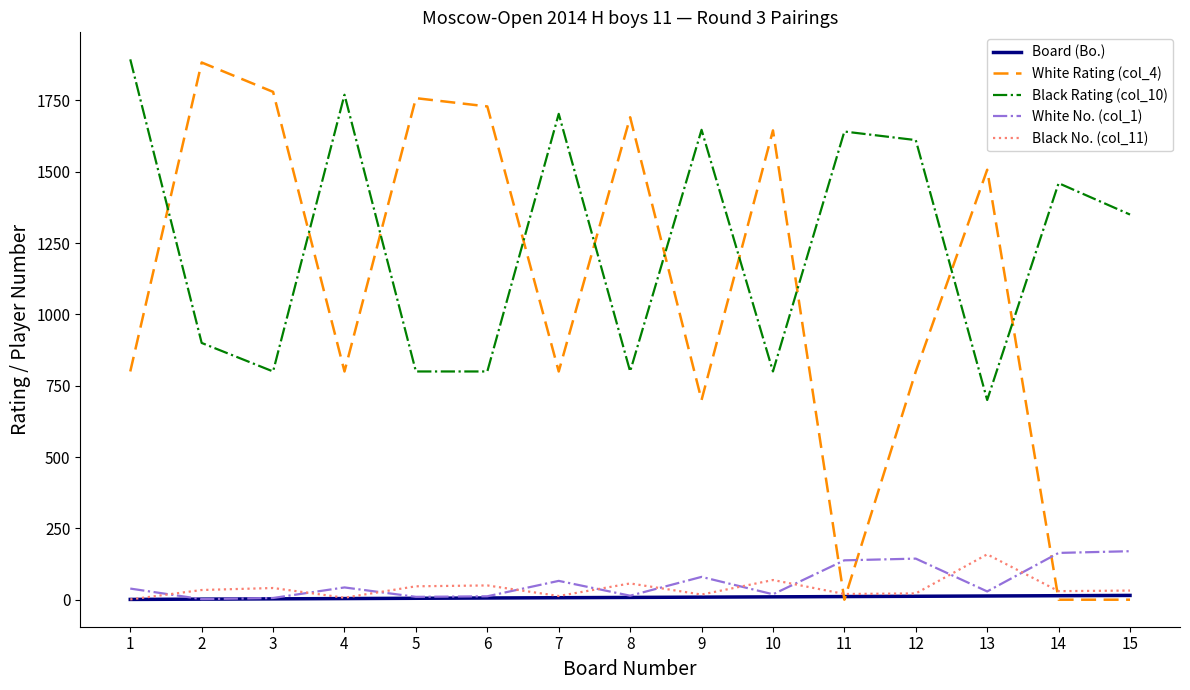

Which series has the largest range (max minus min)?

White Rating (col_4)